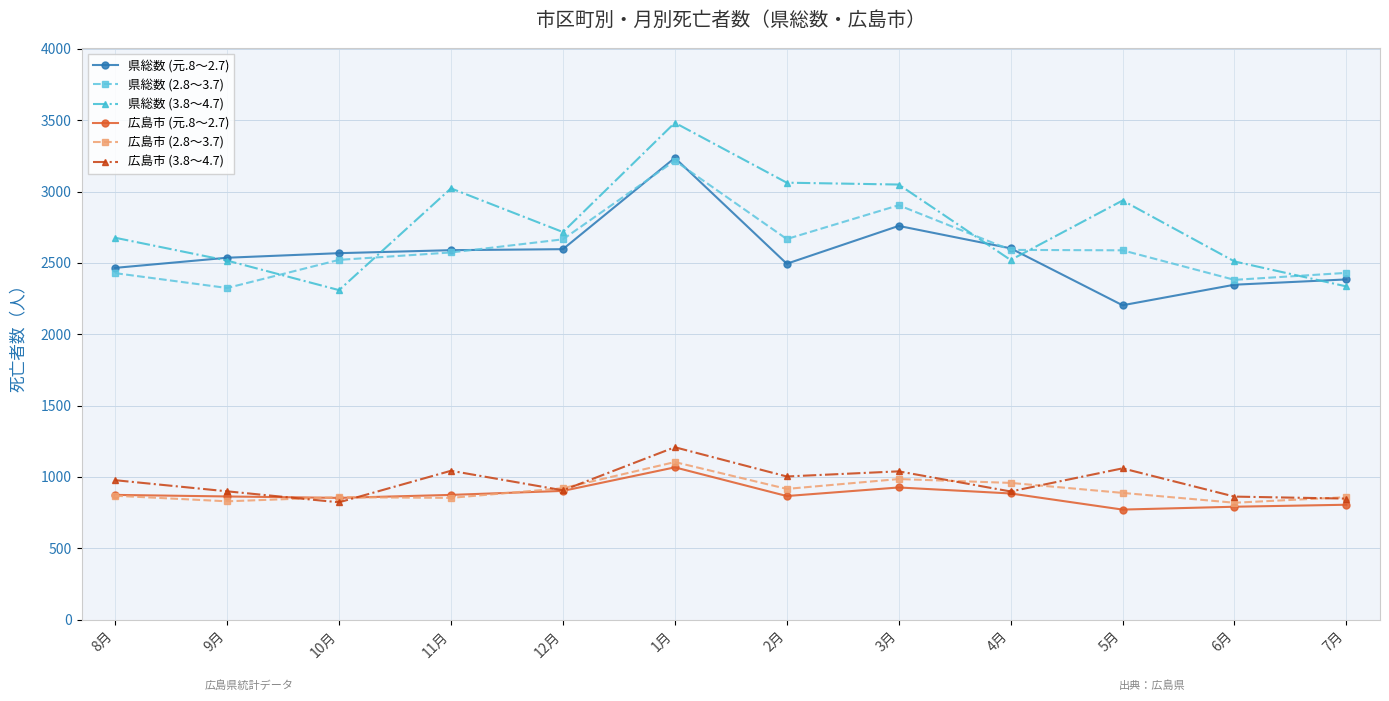

The 県総数 (3.8～4.7) series shows 4342 at 9月. True or false?

False